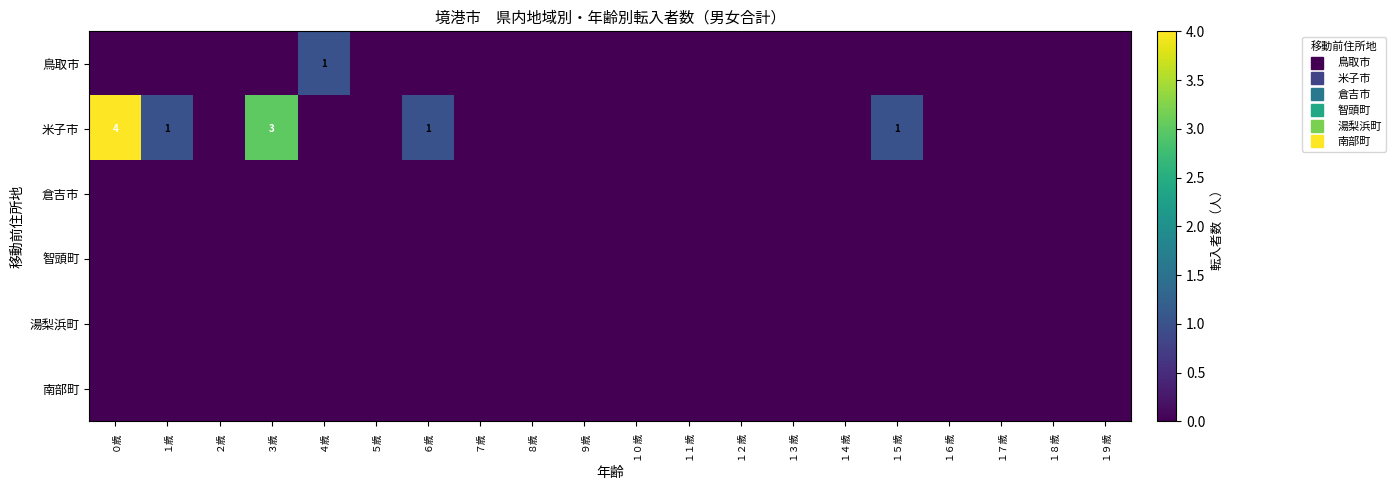

Which series has the largest total across all categories?

米子市